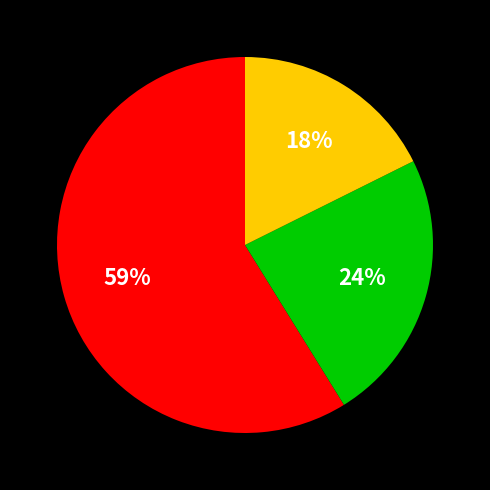

Count the number of slices in the pie.

3